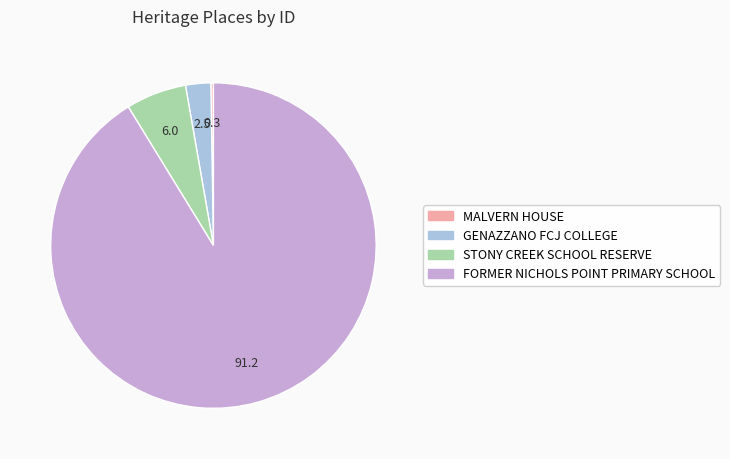

Which category has the biggest portion of the pie?

FORMER NICHOLS POINT PRIMARY SCHOOL